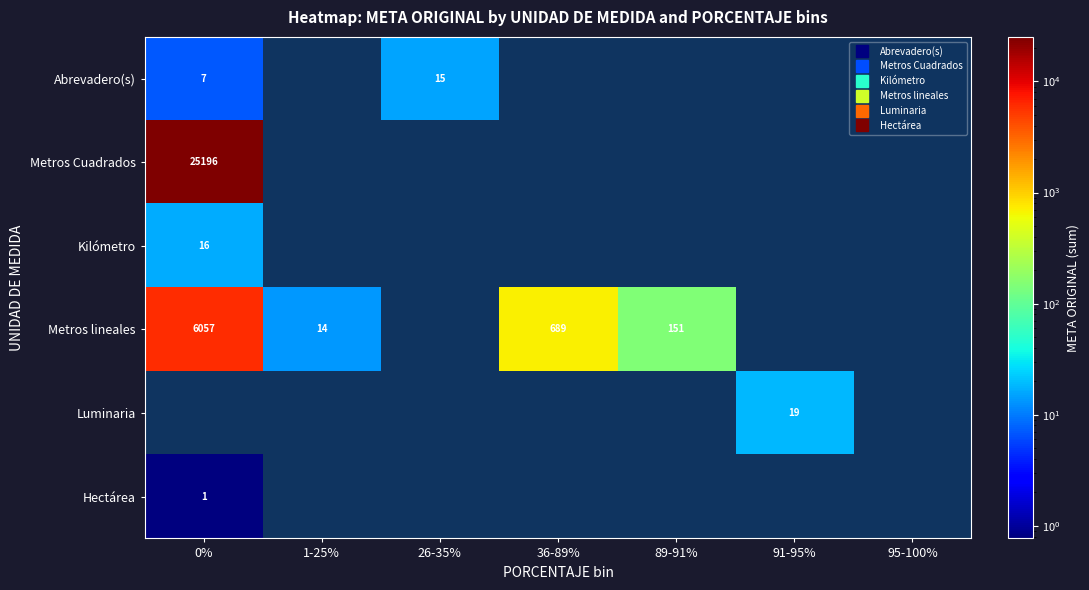

Is it true that Metros lineales equals 151.0 at 89-91%?

True